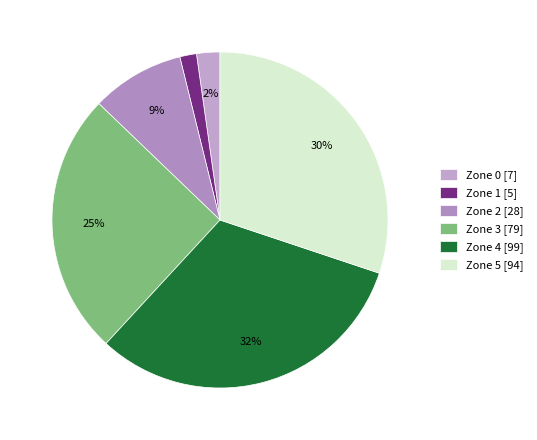

What is the change in value from Zone 3 to Zone 5?

+15